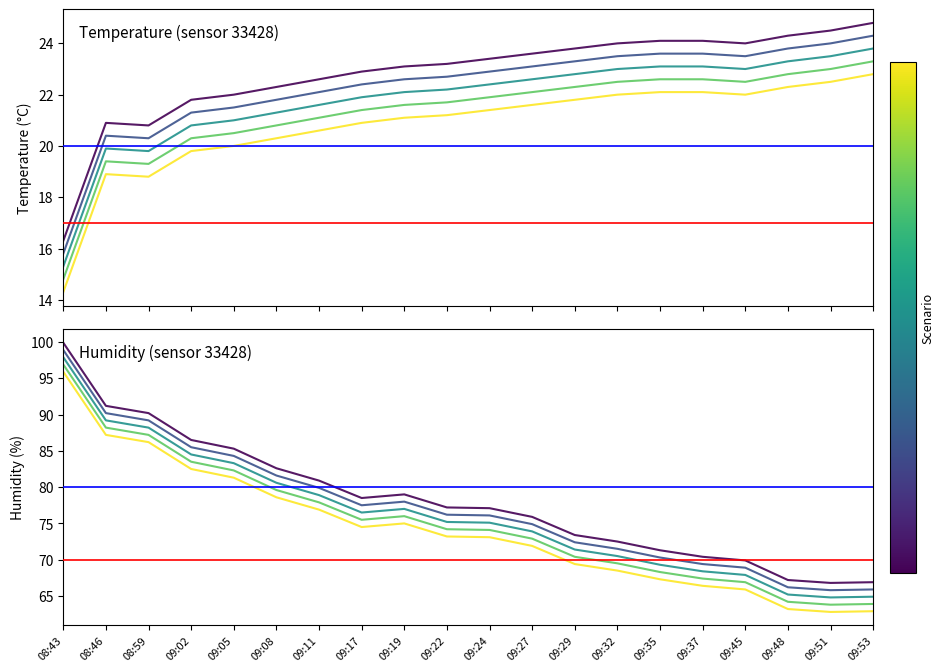

Which category has the highest value in the temperature series?

09:53